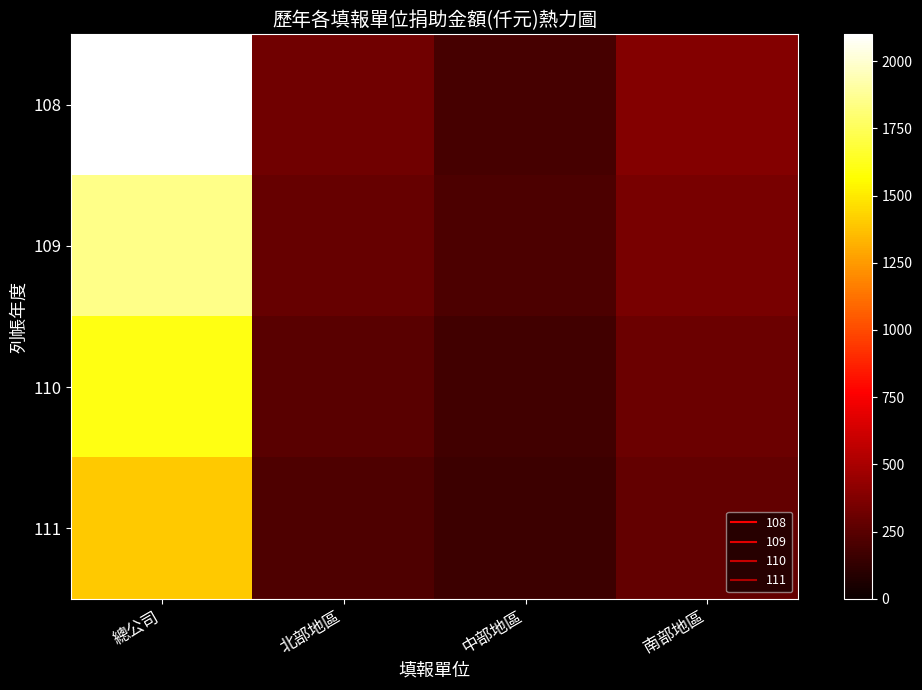

What is the total value across all series at 中部地區?

740.0